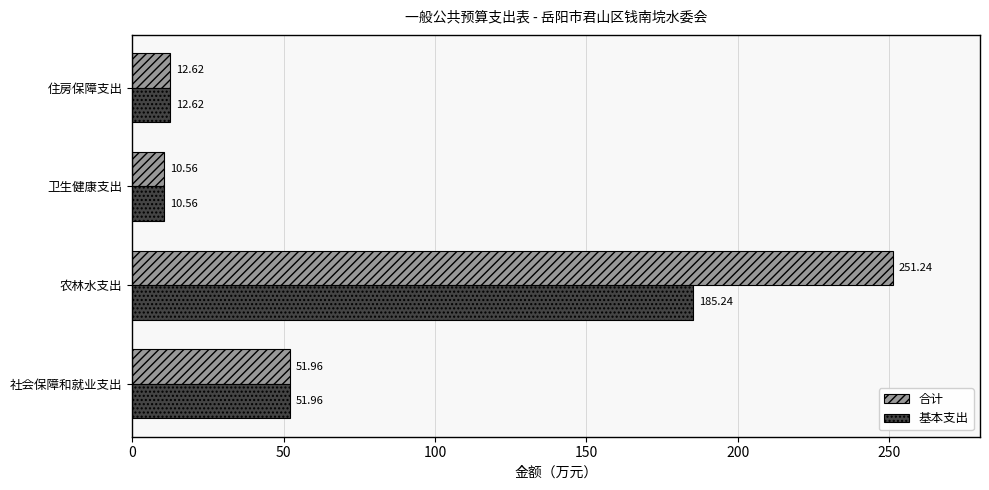

List the labels in order of 合计 value, largest first.

农林水支出, 社会保障和就业支出, 住房保障支出, 卫生健康支出